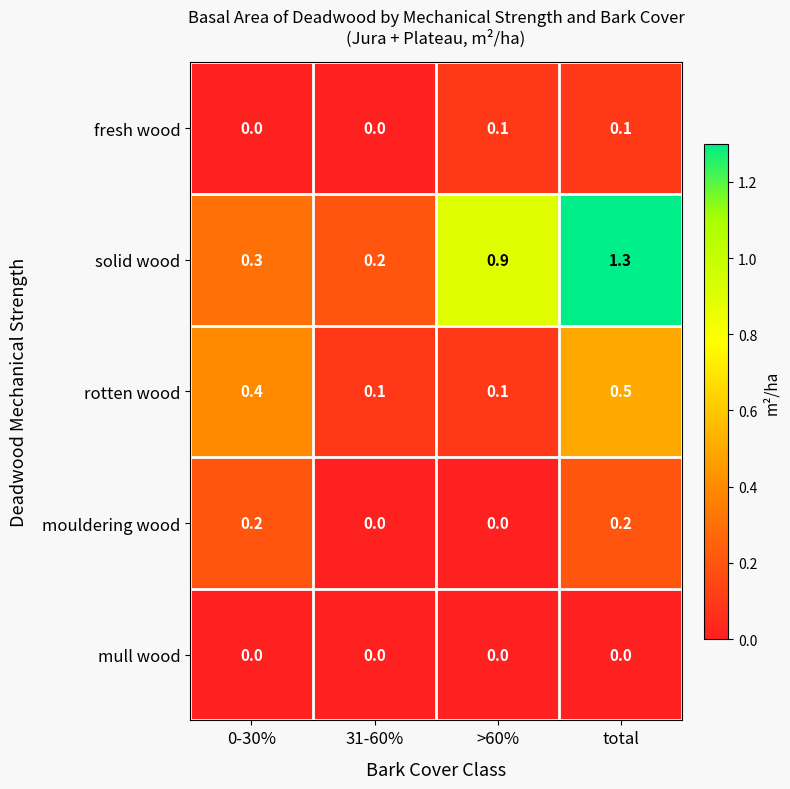

What is the maximum value for rotten wood?

0.5